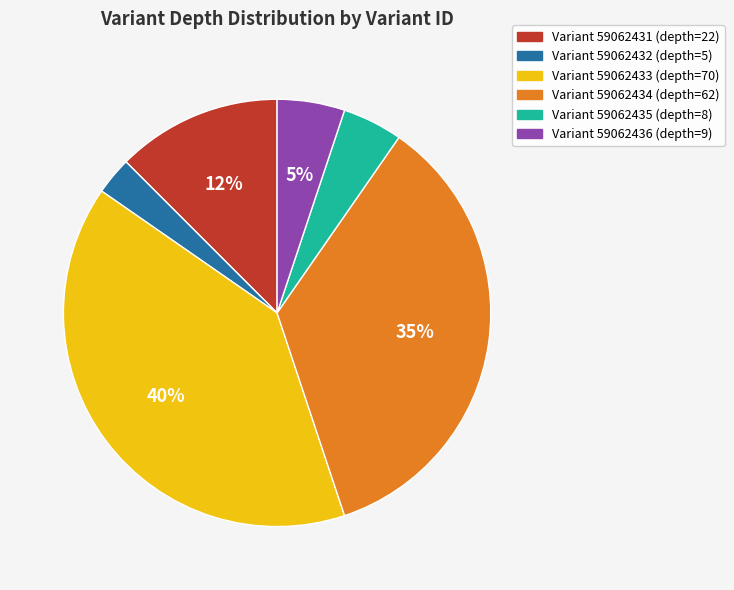

To the nearest percent, what is the average slice percentage?

17%